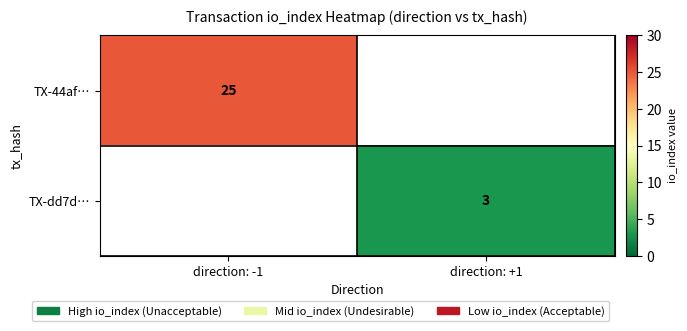

Is it true that TX-dd7d… equals 4 at direction: +1?

False